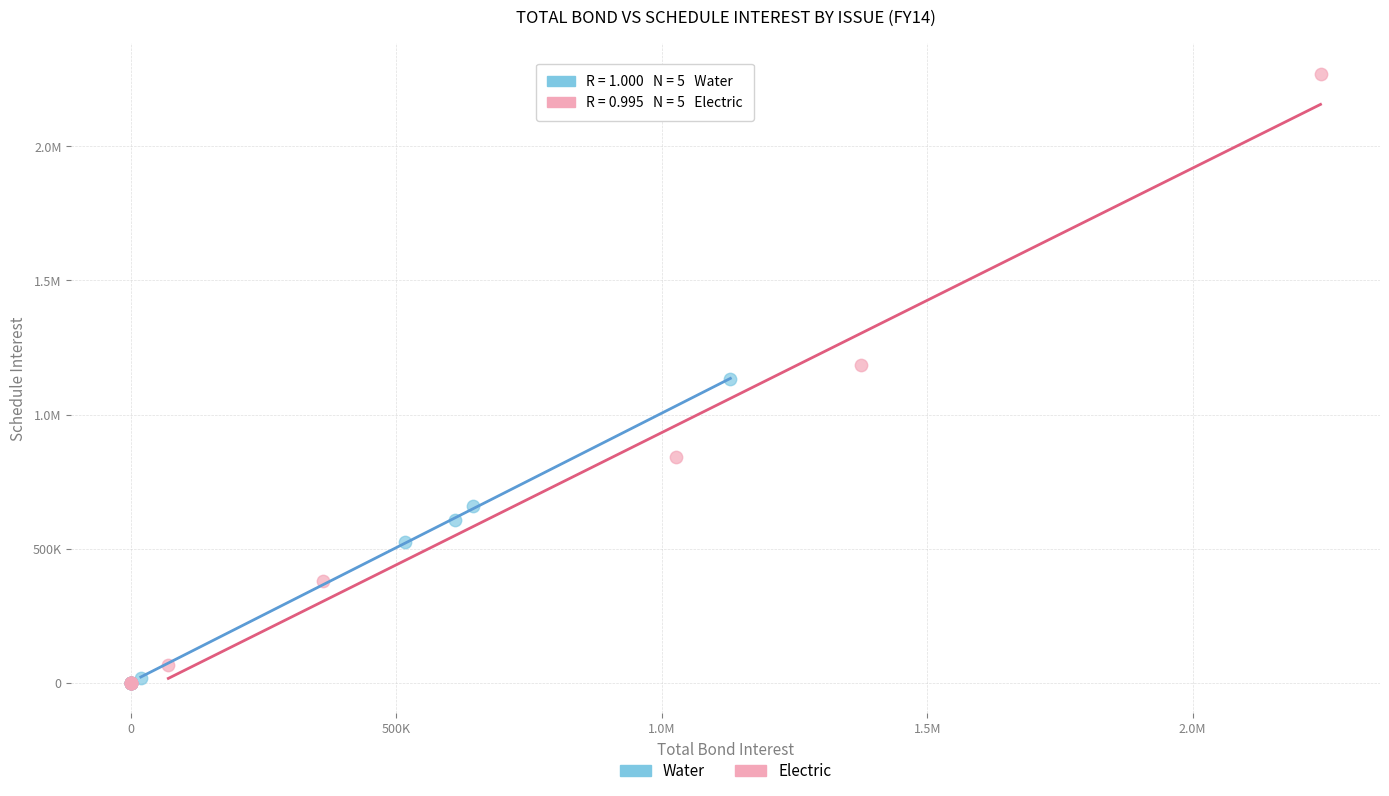

What are all the series names shown in the legend?

Water, Electric